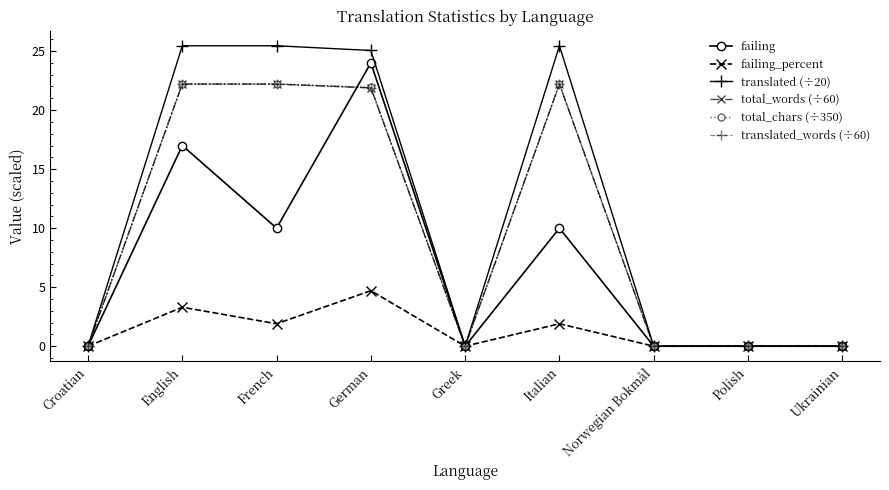

Reading left to right, what are all the values shown in this chart?

failing: Croatian=0.0	English=17.0	French=10.0	German=24.0	Greek=0.0	Italian=10.0	Norwegian Bokmål=0.0	Polish=0.0	Ukrainian=0.0
failing_percent: Croatian=0.0	English=3.3	French=1.9	German=4.7	Greek=0.0	Italian=1.9	Norwegian Bokmål=0.0	Polish=0.0	Ukrainian=0.0
translated (÷20): Croatian=0.0	English=25.4	French=25.4	German=25.1	Greek=0.0	Italian=25.4	Norwegian Bokmål=0.0	Polish=0.0	Ukrainian=0.0
total_words (÷60): Croatian=0.0	English=22.2	French=22.2	German=21.9	Greek=0.0	Italian=22.2	Norwegian Bokmål=0.0	Polish=0.0	Ukrainian=0.0
total_chars (÷350): Croatian=0.0	English=22.2	French=22.2	German=21.9	Greek=0.0	Italian=22.2	Norwegian Bokmål=0.0	Polish=0.0	Ukrainian=0.0
translated_words (÷60): Croatian=0.0	English=22.2	French=22.2	German=21.9	Greek=0.0	Italian=22.2	Norwegian Bokmål=0.0	Polish=0.0	Ukrainian=0.0